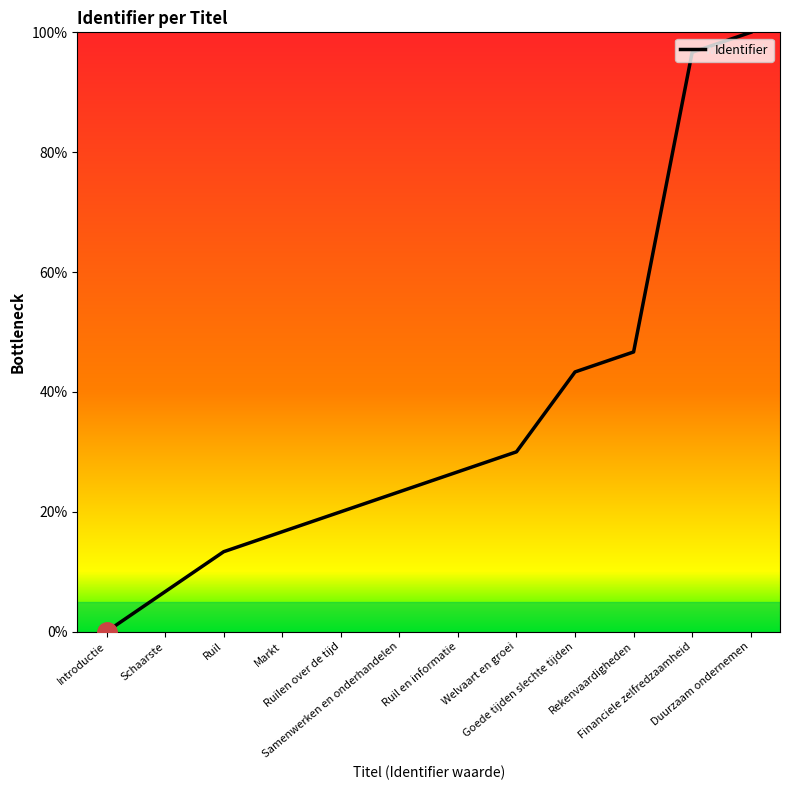

What position from the left is Samenwerken en onderhandelen?

6